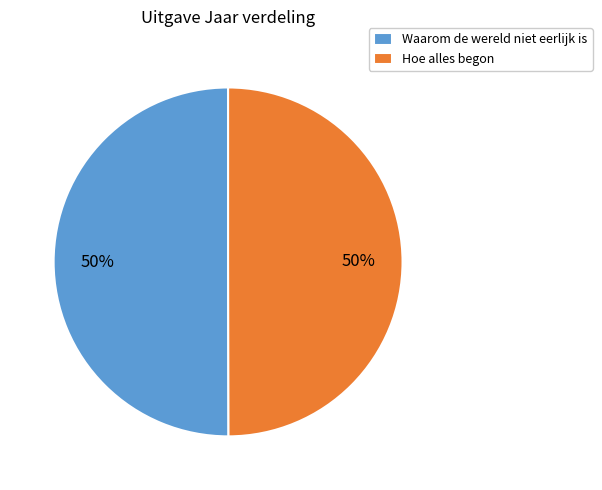

To the nearest percent, what portion does Waarom de wereld niet eerlijk is represent?

50%